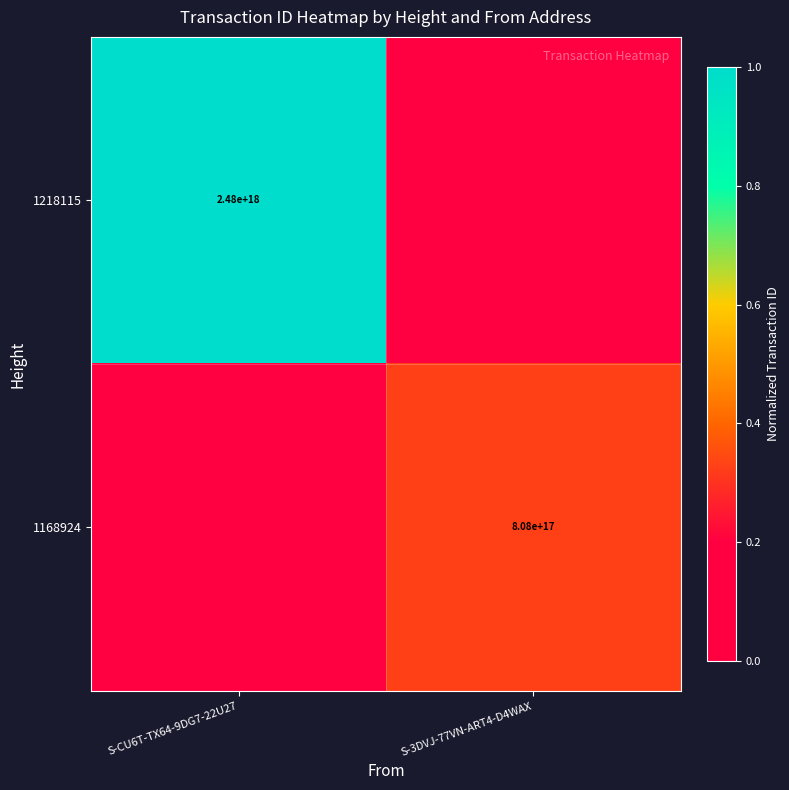

At which category is the sum across all series the highest?

S-CU6T-TX64-9DG7-22U27